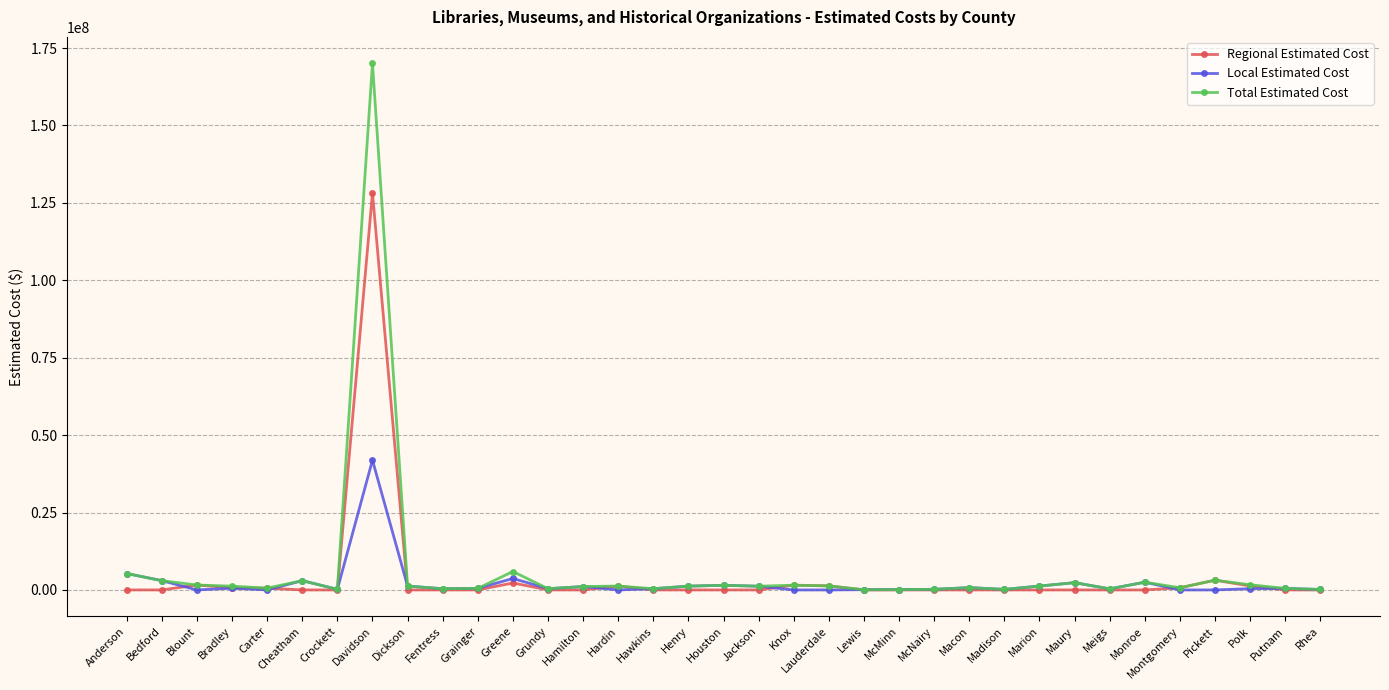

Which series has the largest range (max minus min)?

Total Estimated Cost